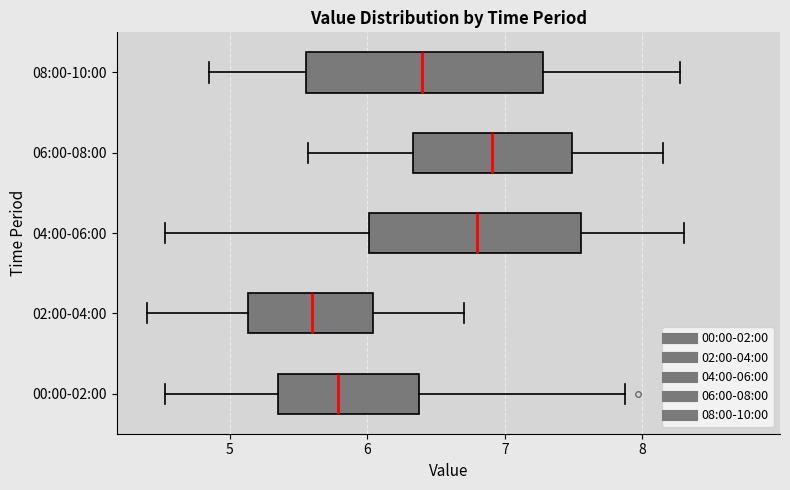

Where is the right edge of the box for 06:00-08:00 on the x-axis? The values are not printed on the chart, so give them approximately, as read against the axis.

7.5